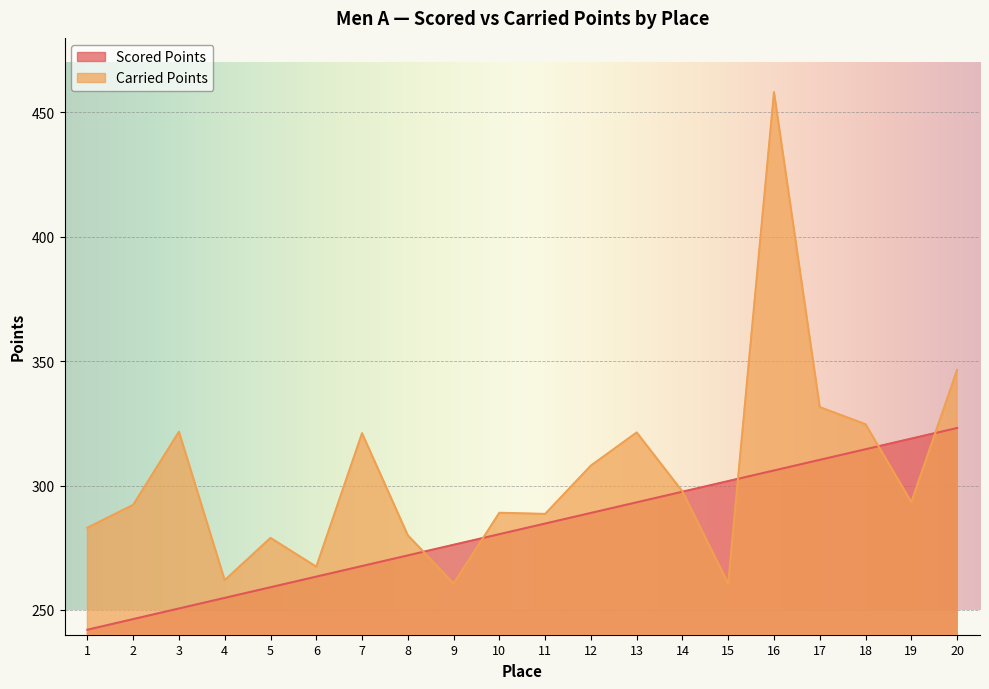

Rank the series at 16 from highest to lowest value.

Carried Points, Scored Points